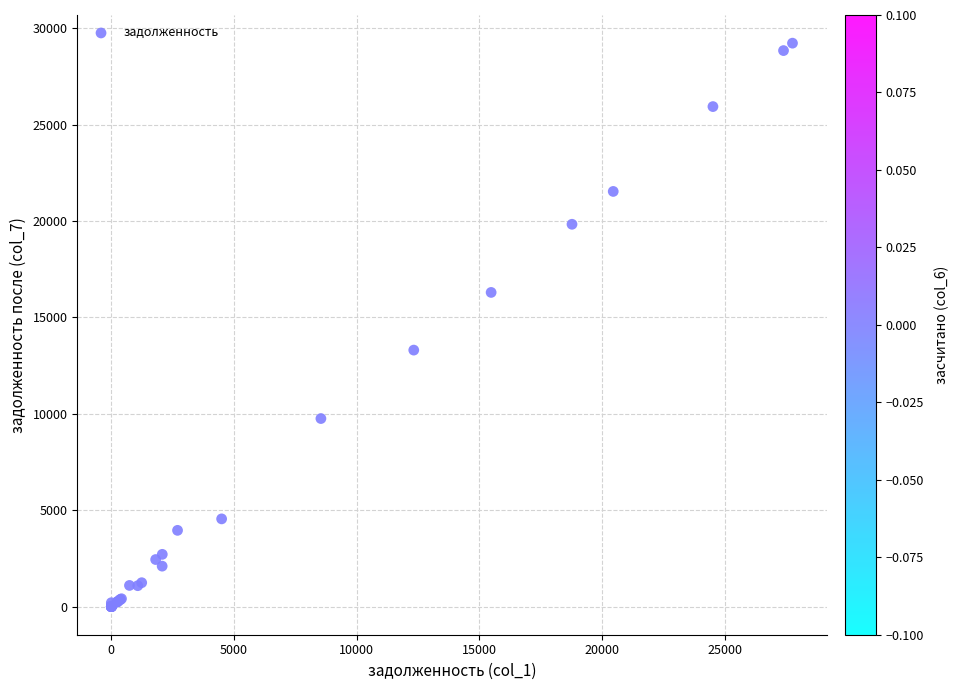

What Y value in the scatter plot is closest to 14615?

13305.6